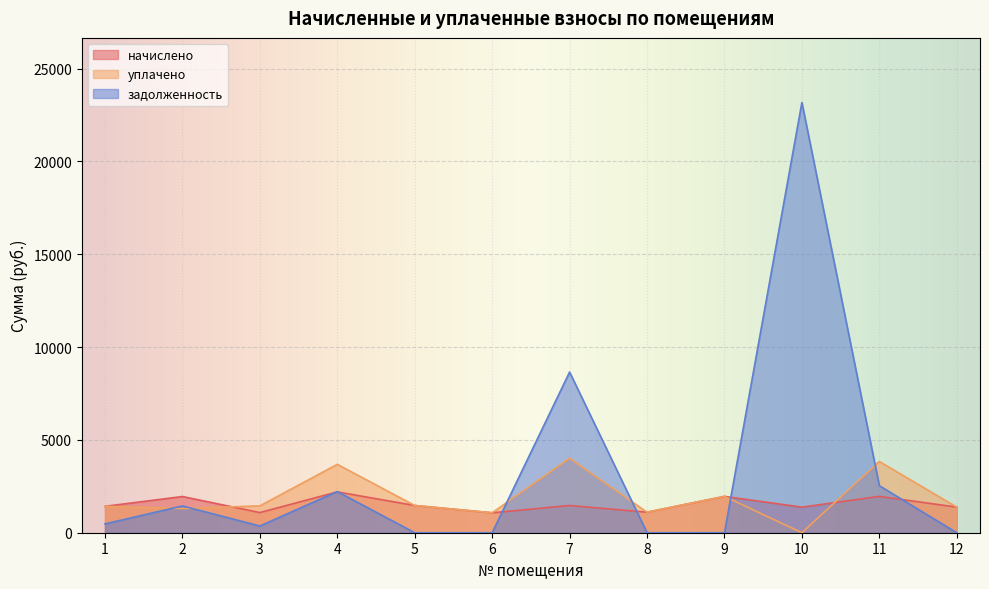

How many lines are shown in the chart?

3